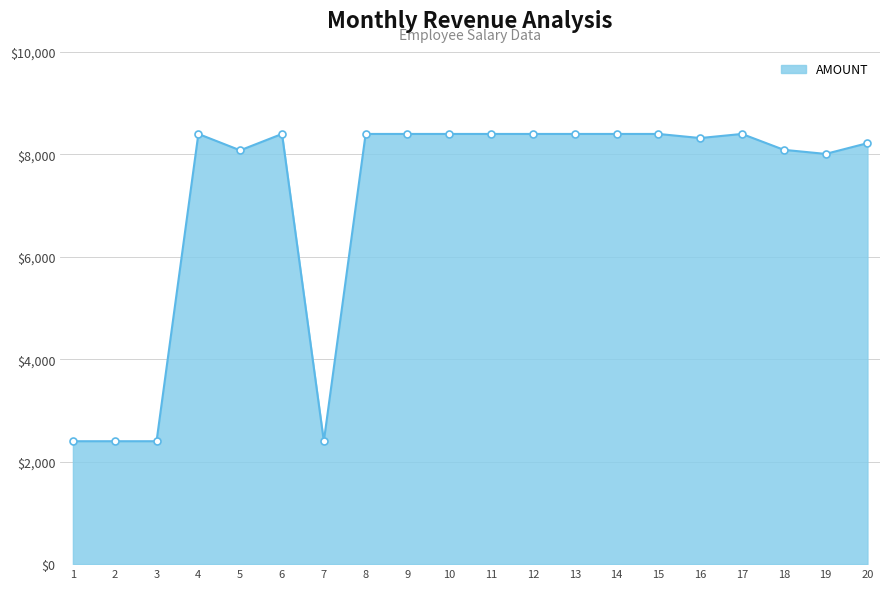

Approximately how many times larger is the value at 5 compared to 10?

1.0